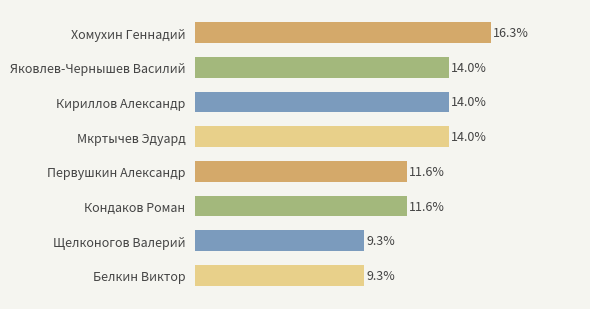

Are the bars horizontal?

Yes